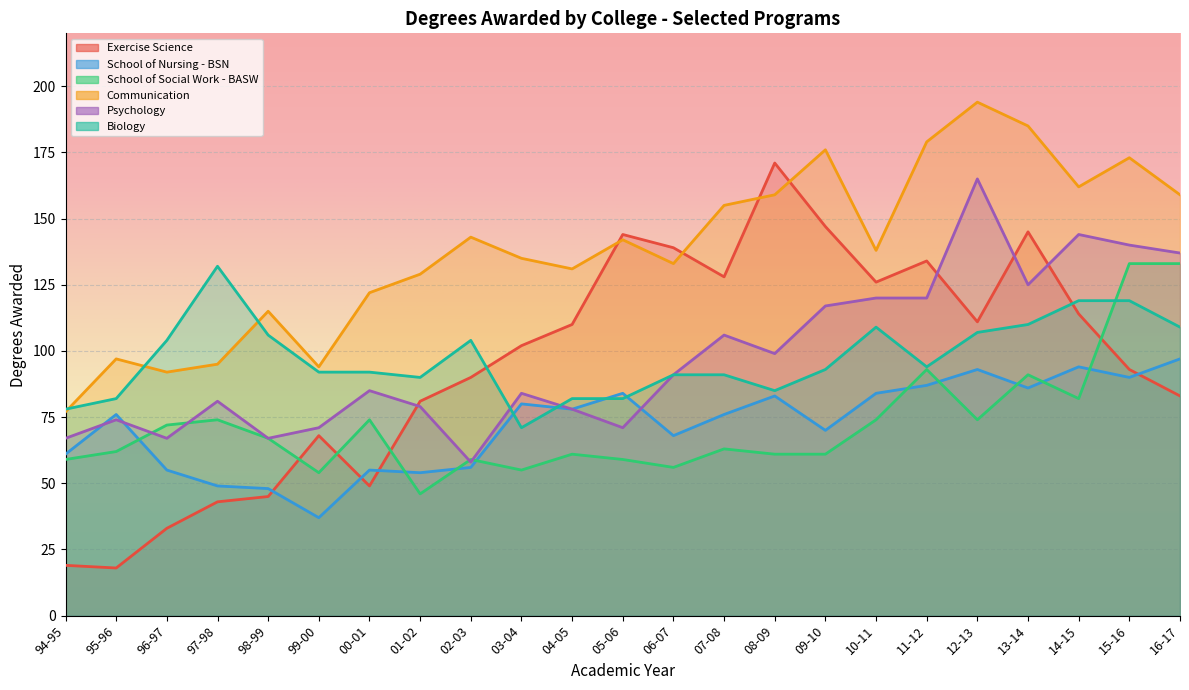

True or false: Communication and School of Nursing - BSN cross at least once.

False